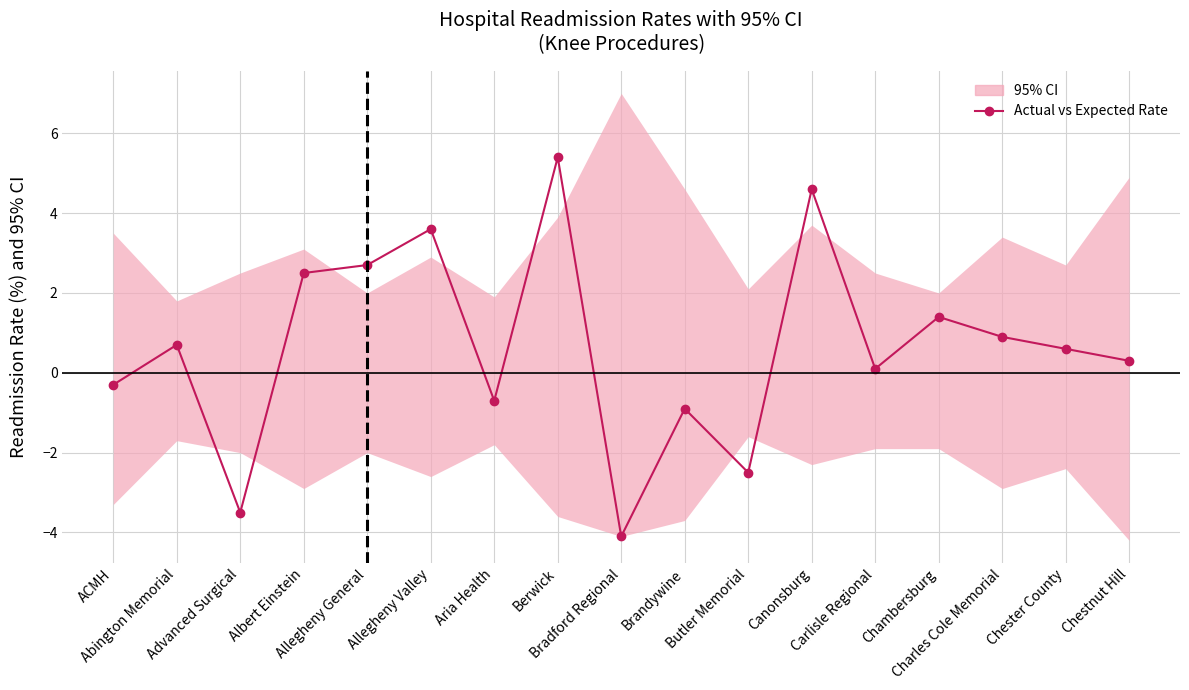

What position from the left is Aria Health?

7